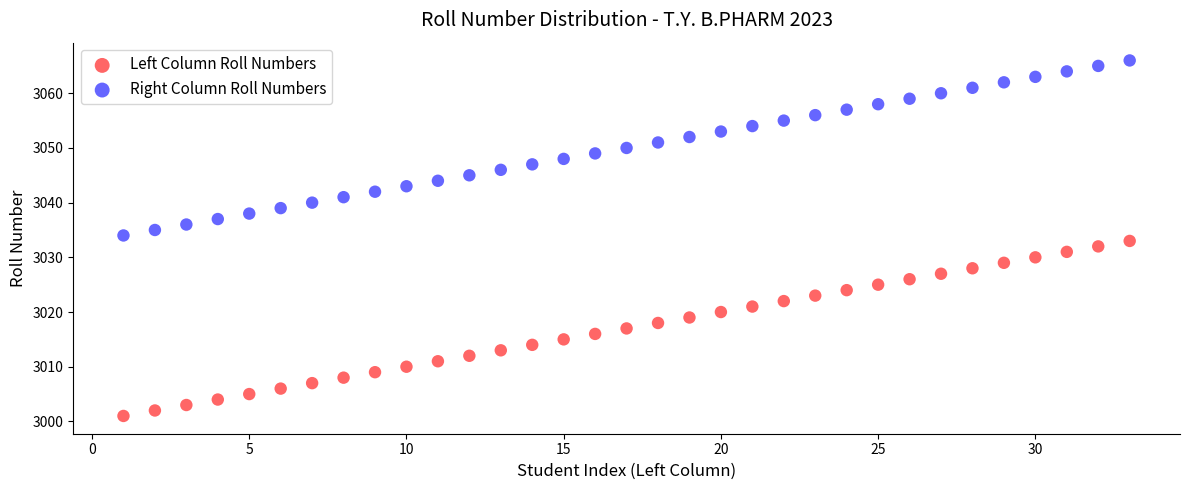

Across all data points, what is the range of X values (max minus min)?

32